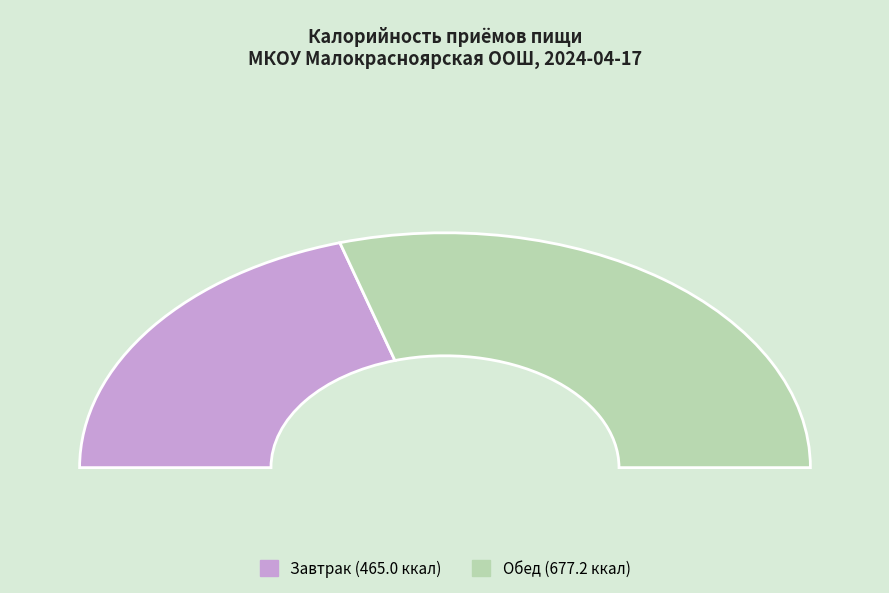

What percentage is NOT represented by Обед?

40.7%